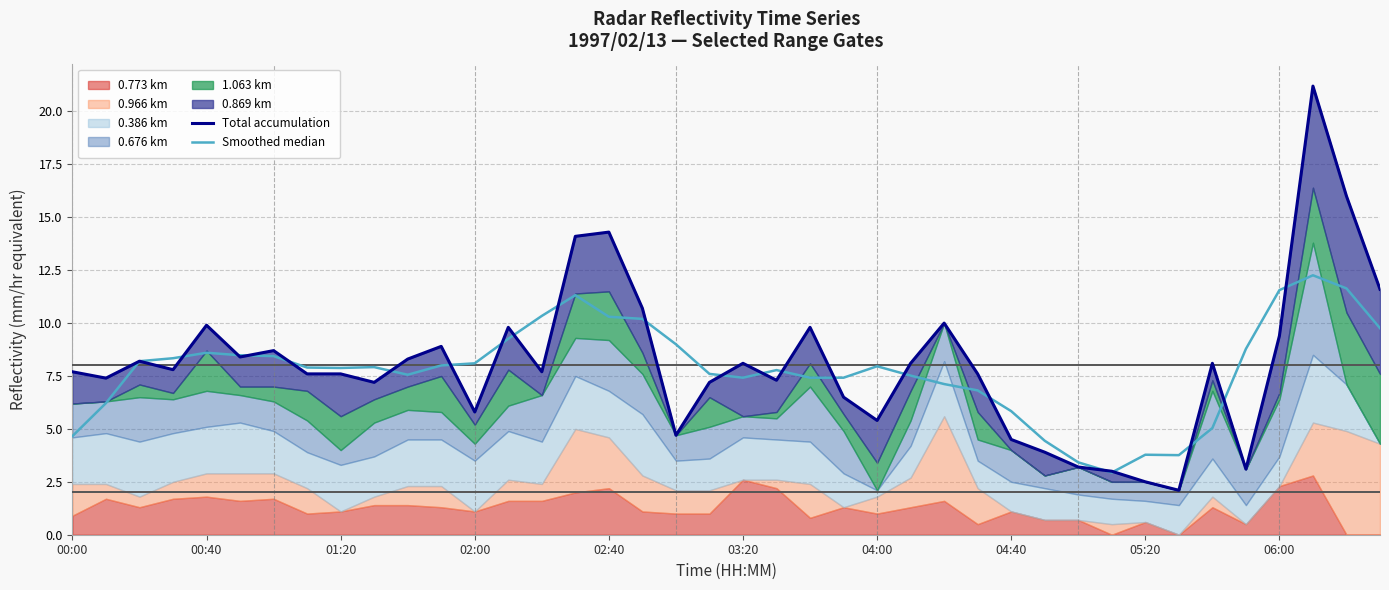

Which series ends up on top after the final intersection of Total accumulation and Smoothed median?

Total accumulation